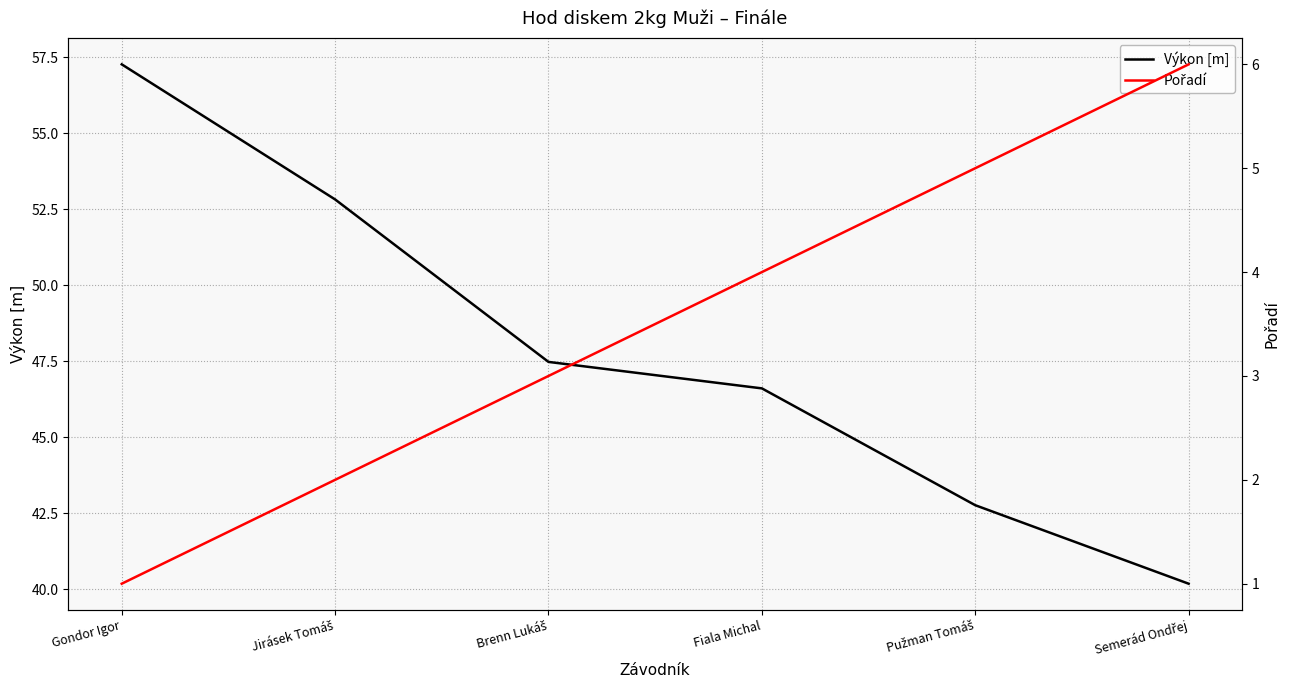

Reading right to left, transcribe all the data shown in this chart.

Výkon [m]: Semerád Ondřej=40.2	Pužman Tomáš=42.8	Fiala Michal=46.6	Brenn Lukáš=47.5	Jirásek Tomáš=52.8	Gondor Igor=57.3
Pořadí: Semerád Ondřej=6.0	Pužman Tomáš=5.0	Fiala Michal=4.0	Brenn Lukáš=3.0	Jirásek Tomáš=2.0	Gondor Igor=1.0